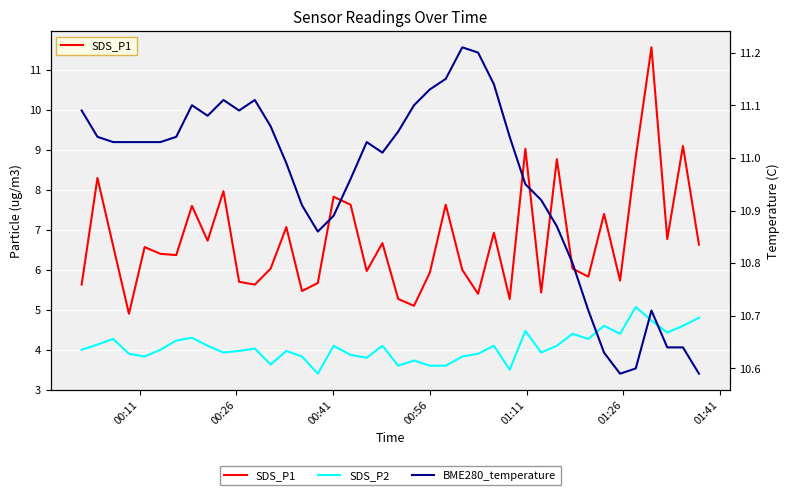

What are all the series names shown in the legend?

SDS_P1, SDS_P2, BME280_temperature